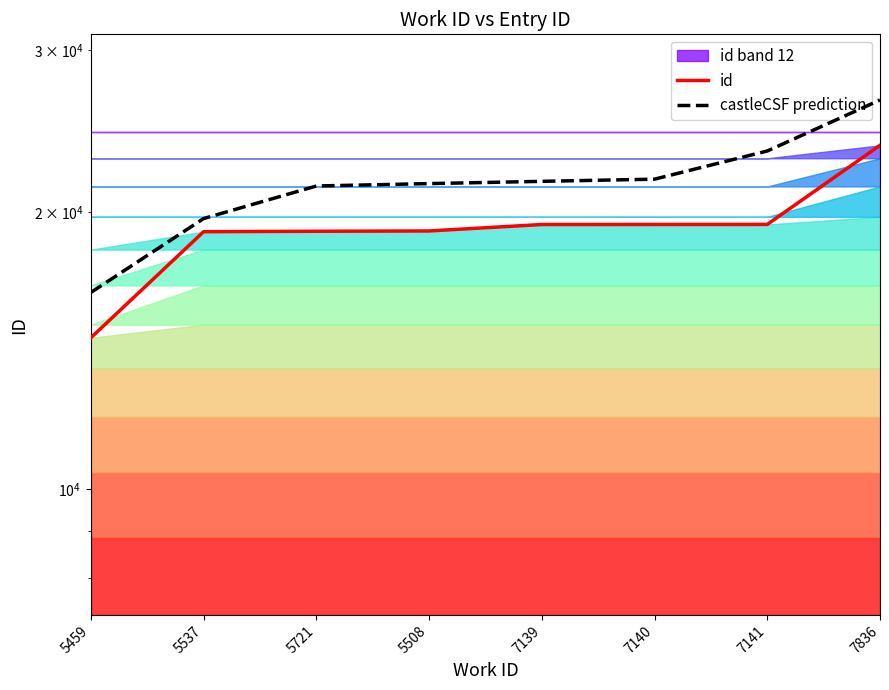

What is the label of the 7th point from the right?

5537